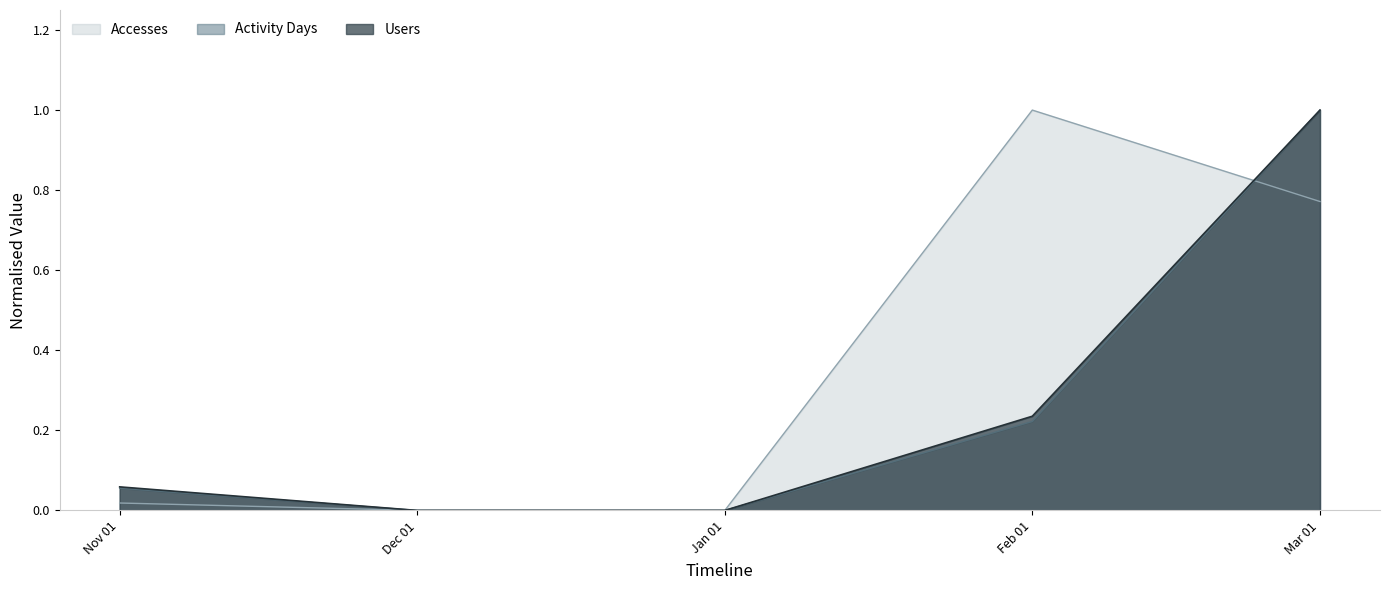

At which label does Accesses reach its peak?

Feb 01